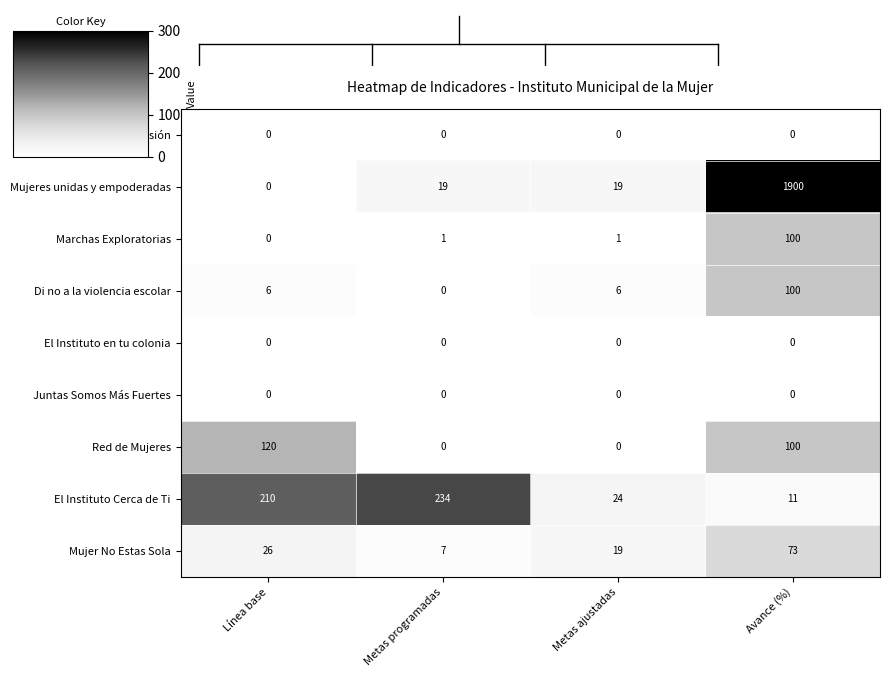

What is the total value across all series at Avance (%)?

2284